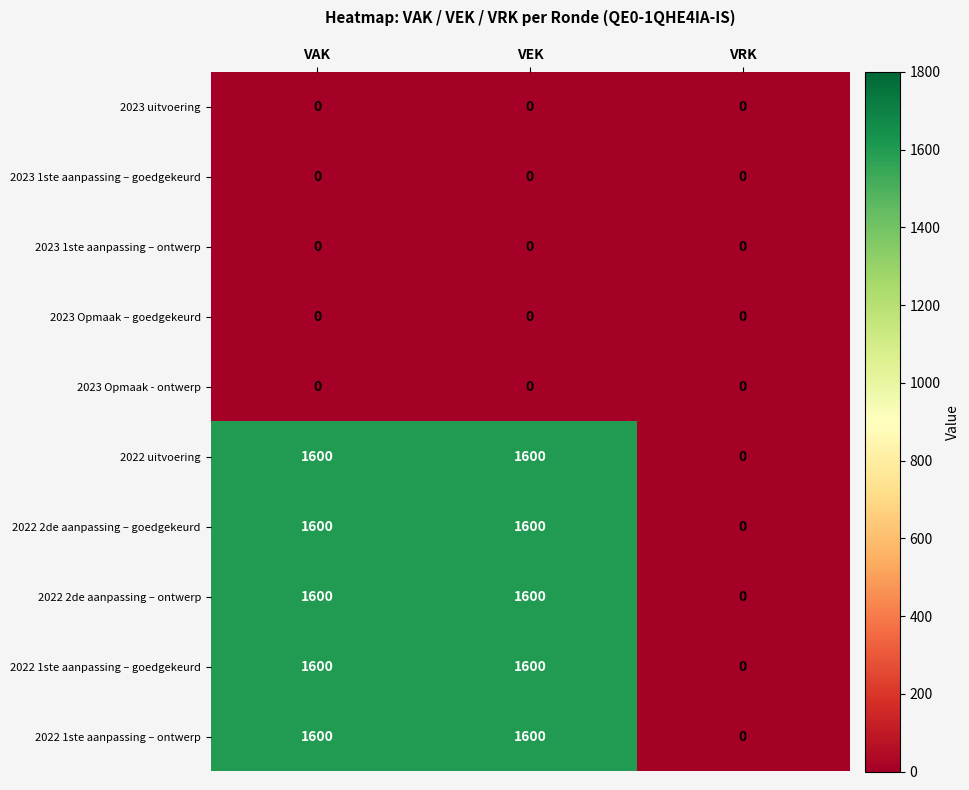

At how many categories does at least one series exceed 546?

2